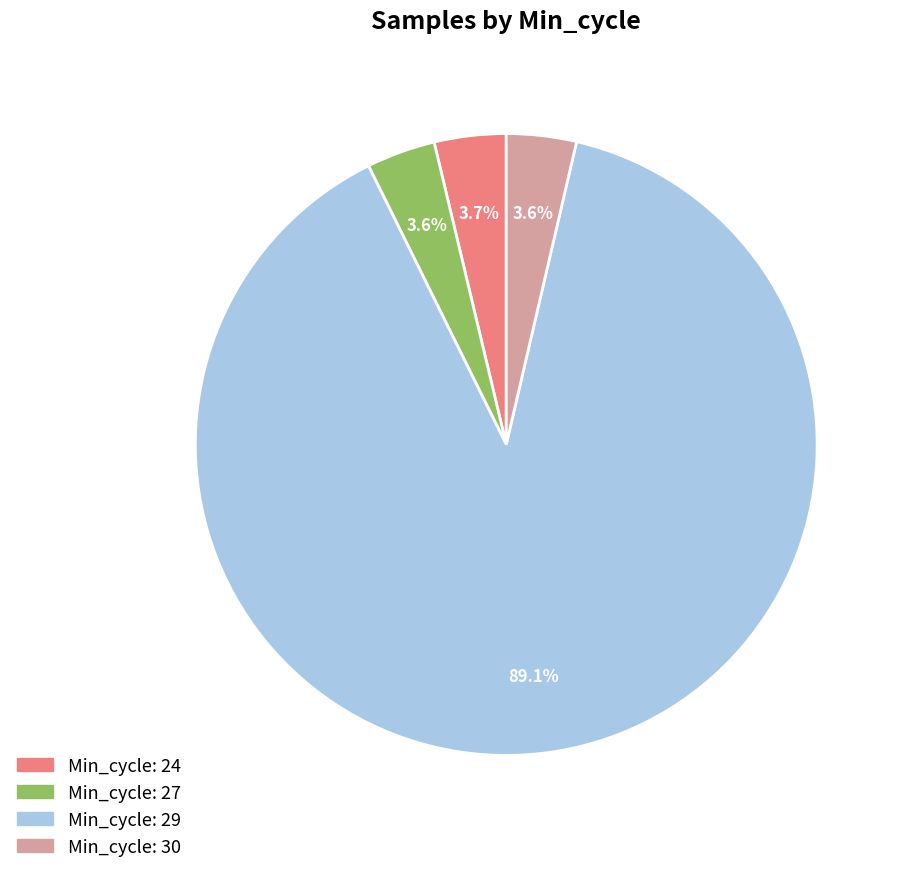

Which category has the biggest portion of the pie?

Min_cycle: 29